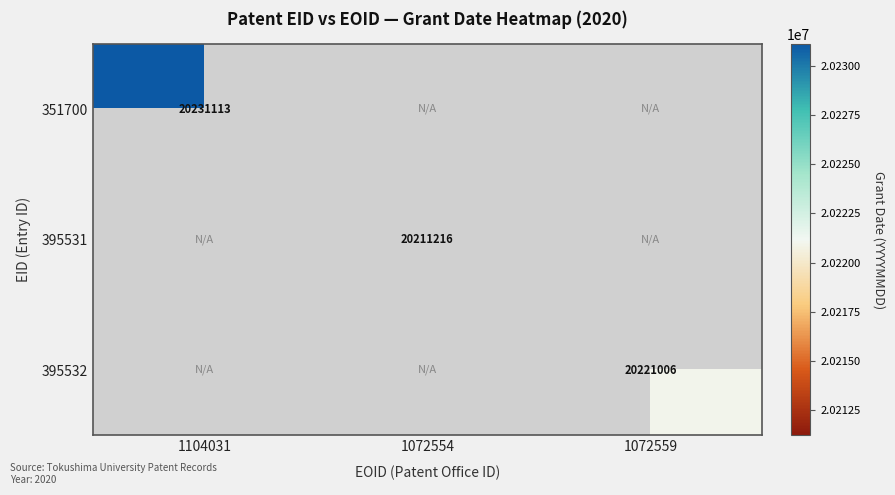

True or false: 395532 has a value of 20221006 at 1072559.

True